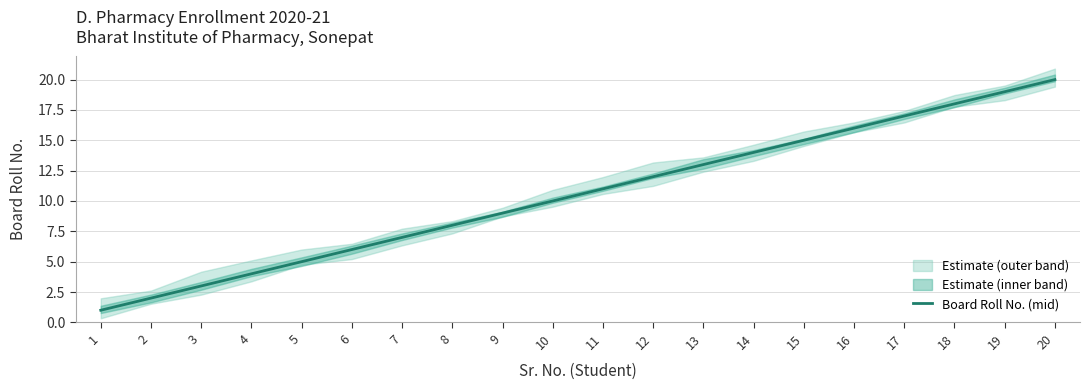

The chart shows a value of 12 at 12. True or false?

True